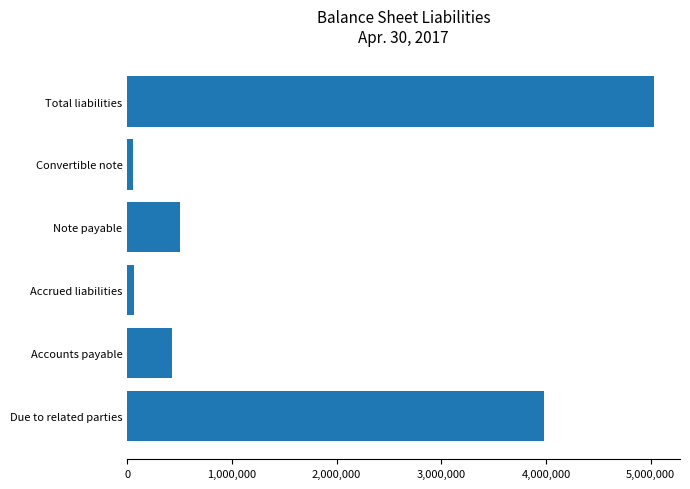

The chart shows a value of 210438 at Accounts payable. True or false?

False